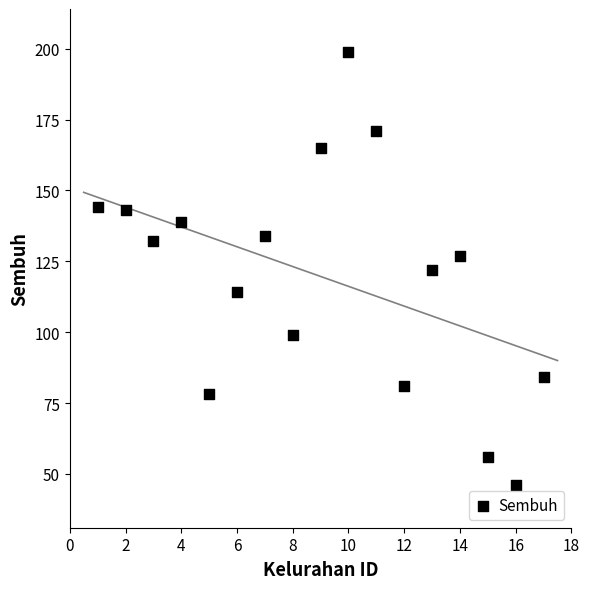

What is the range of X values (max minus min)?

16